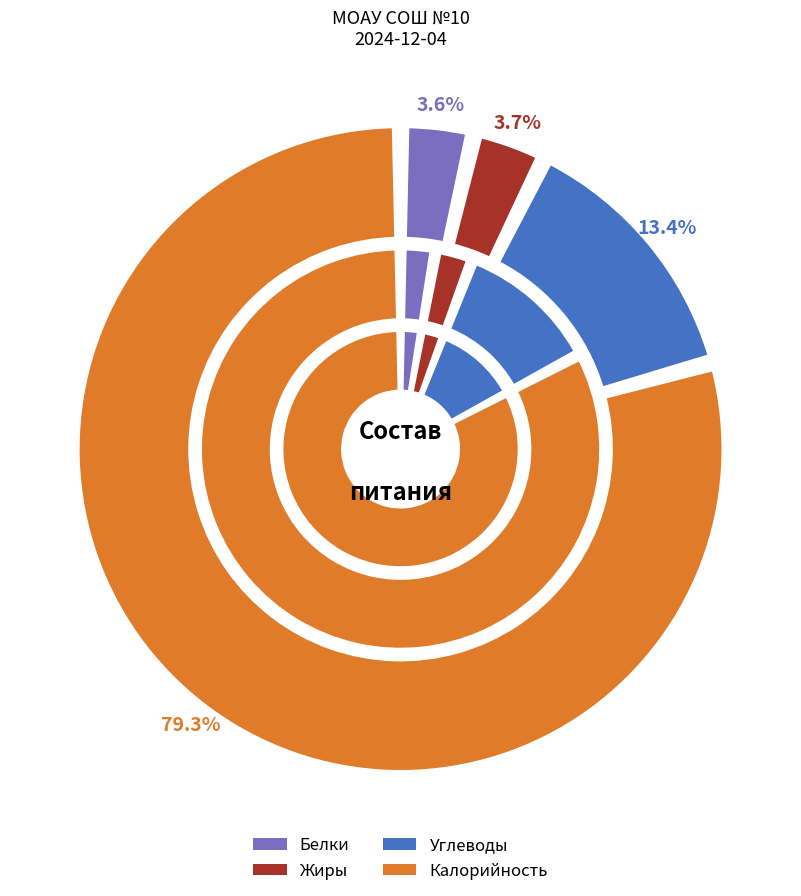

How many slices are in this pie chart?

4